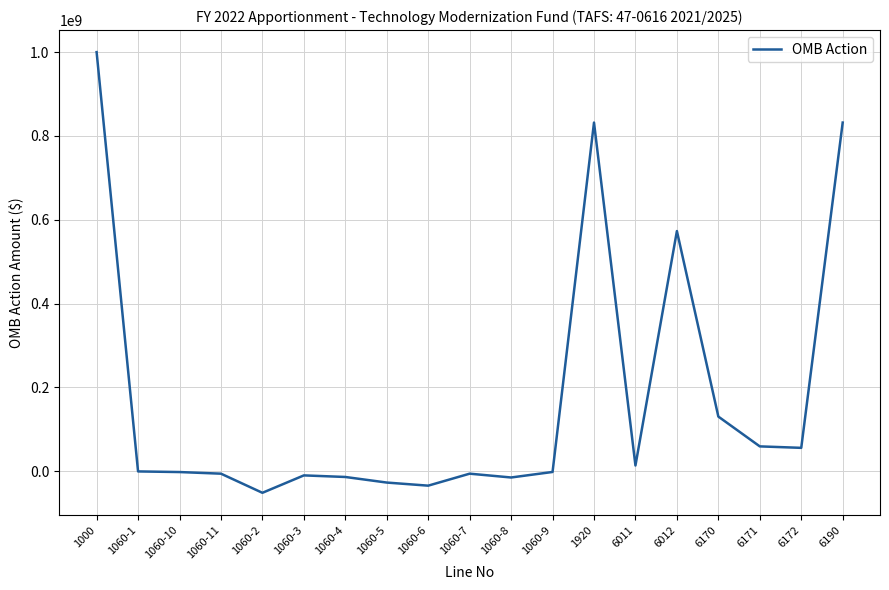

Which has a higher value, 6190 or 1060-9?

6190